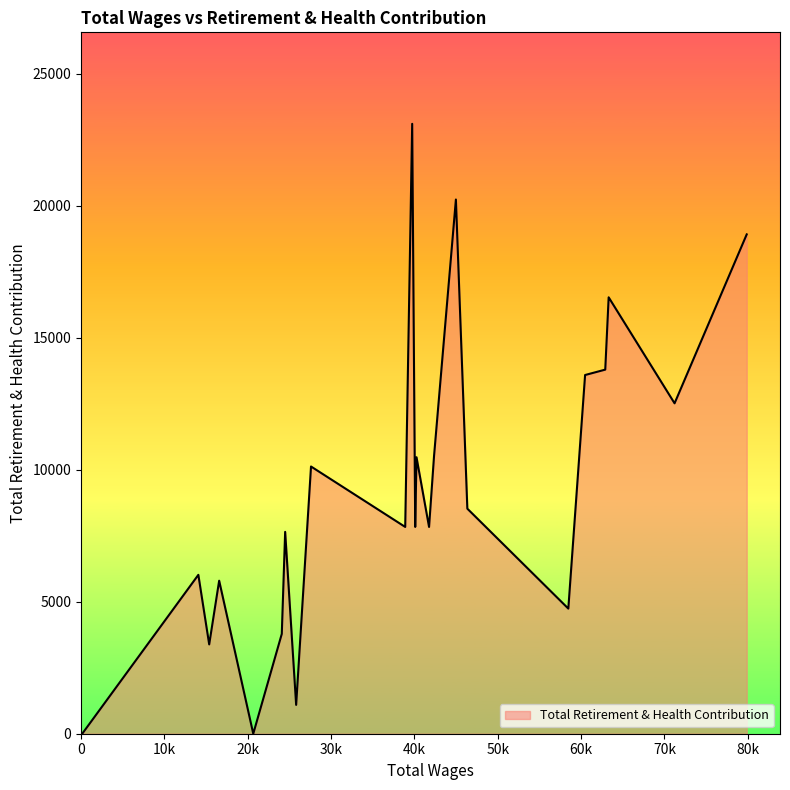

What is the difference between the maximum and minimum values?

23100